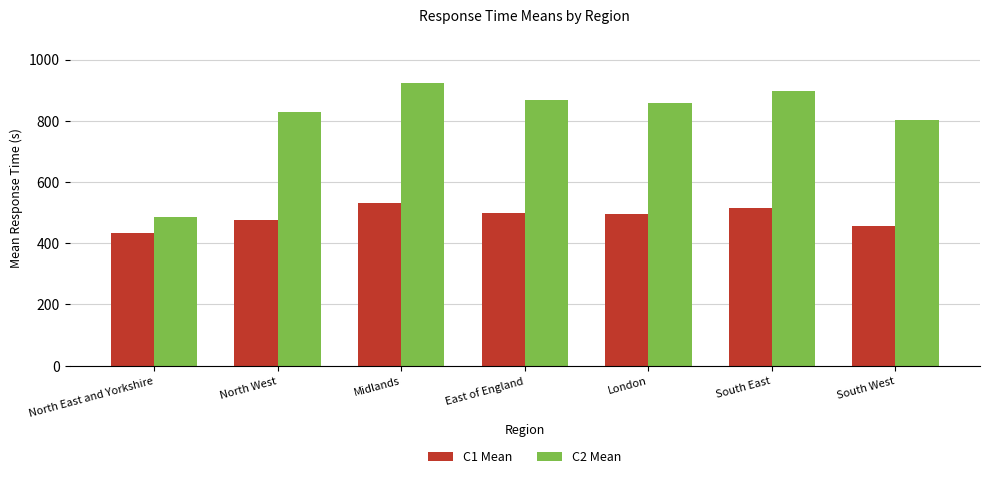

What is the sum of all C1 Mean values?

3411